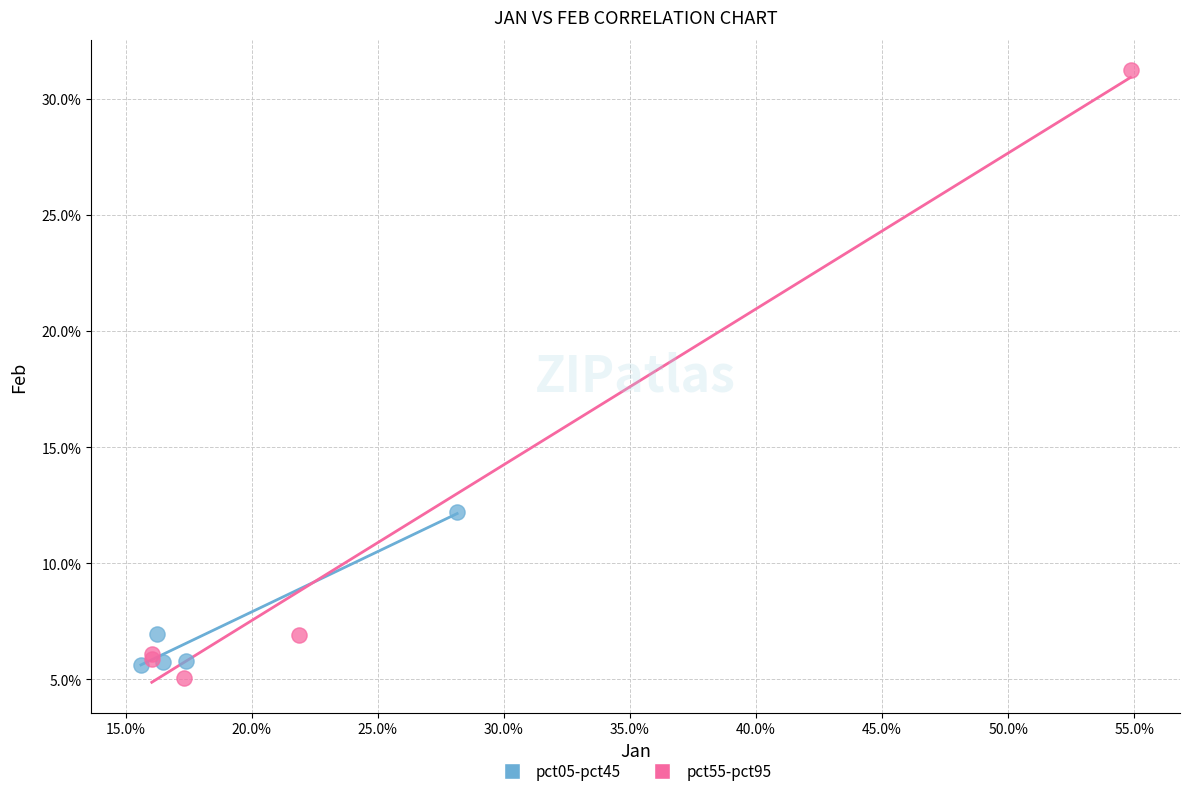

Which series reaches the maximum Y coordinate?

pct55-pct95